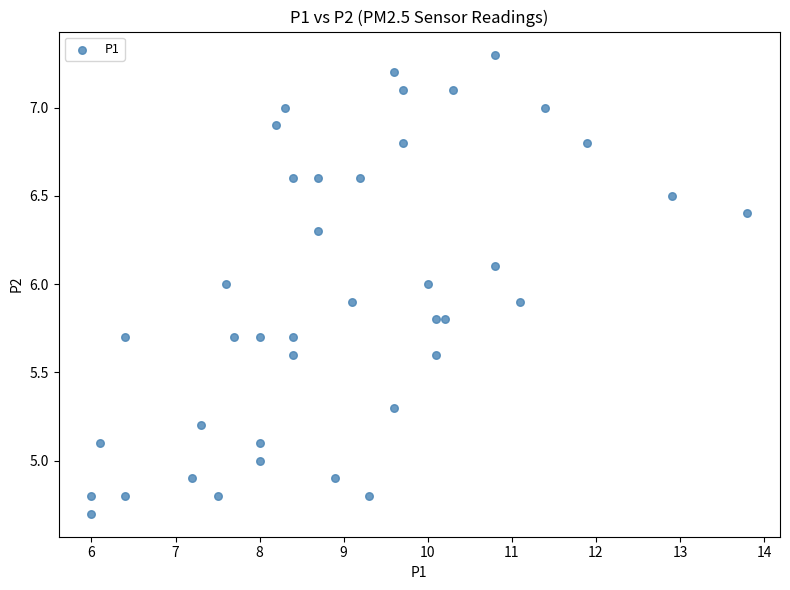

What is the range of X values (max minus min)?

7.8